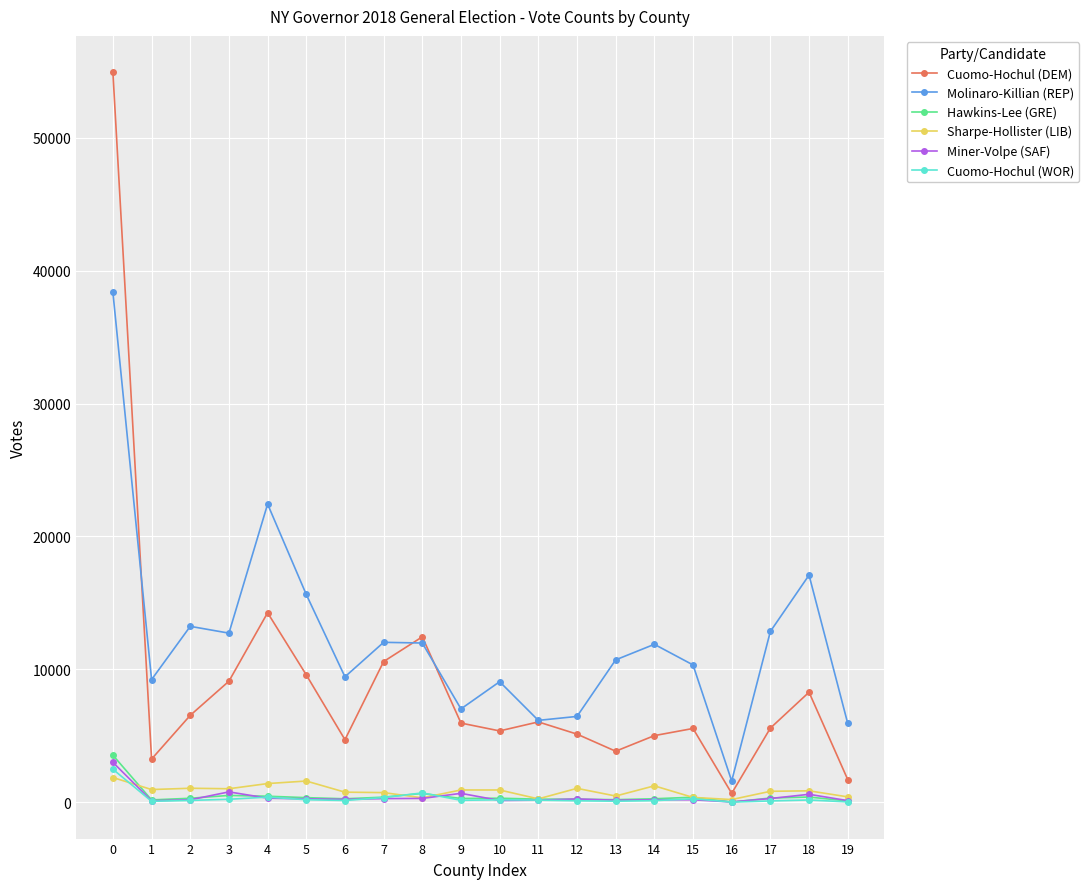

What is the sum of all Miner-Volpe (SAF) values?

8322